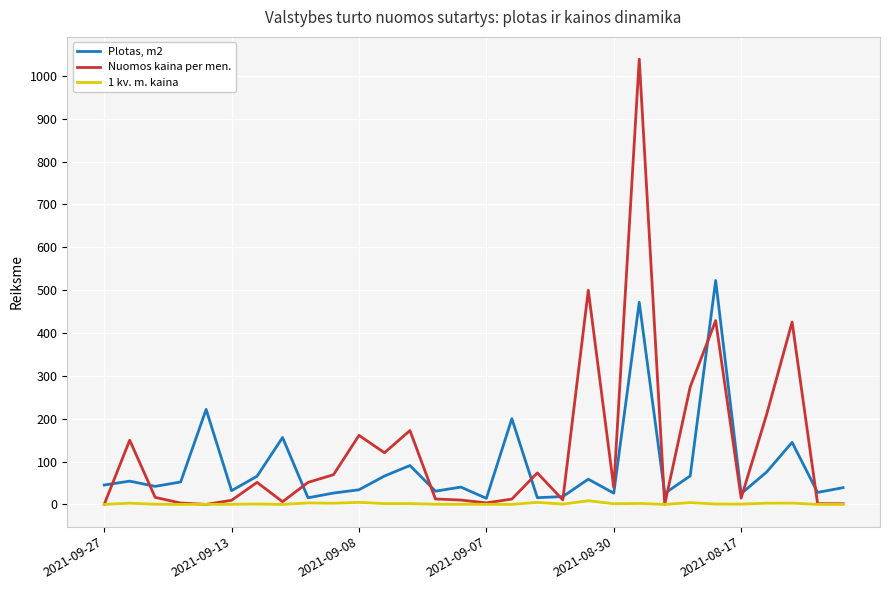

What is the maximum value for Nuomos kaina per men.?

1038.8